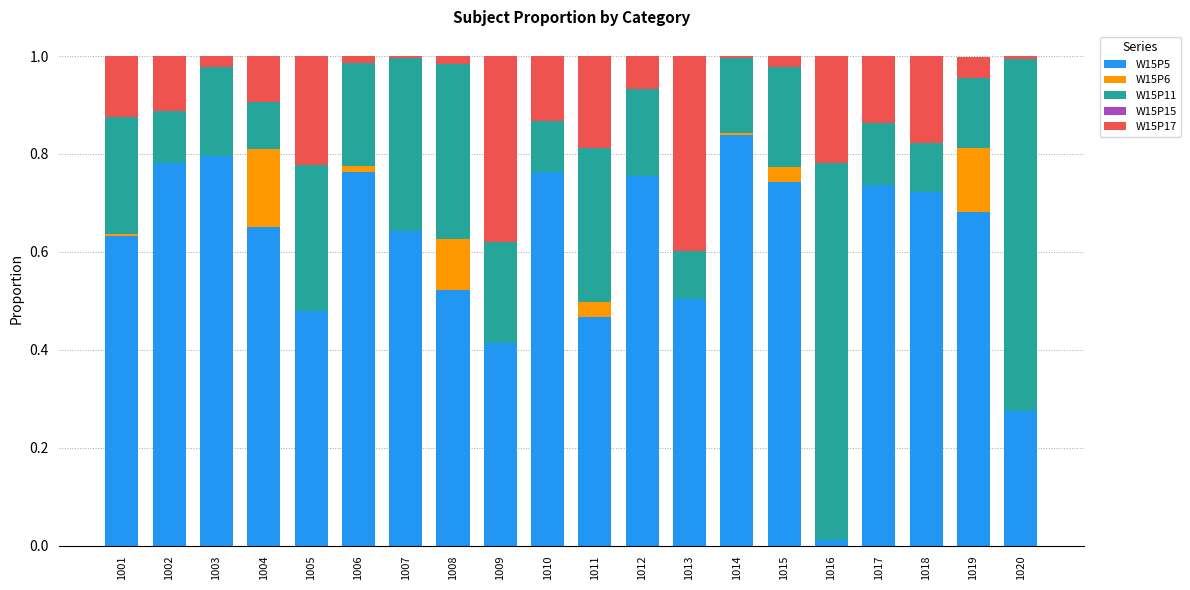

Is it true that W15P11 equals 0.2 at 1014?

True